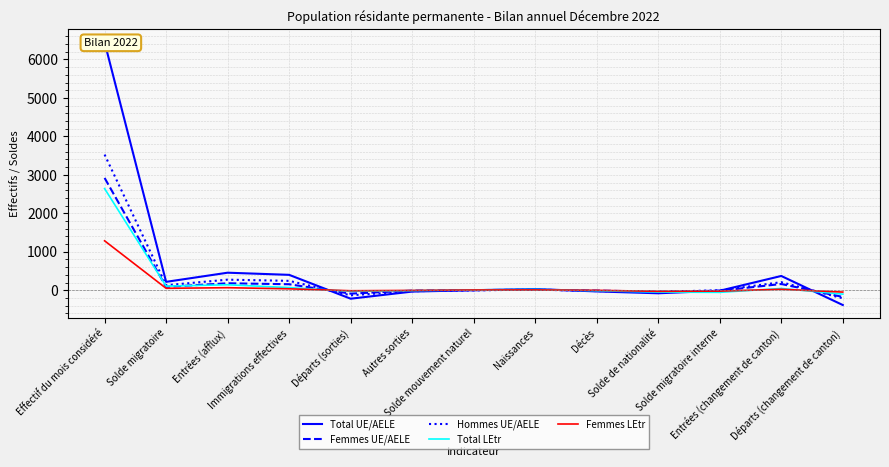

Which category has the lowest value in the Femmes UE/AELE series?

Départs (changement de canton)